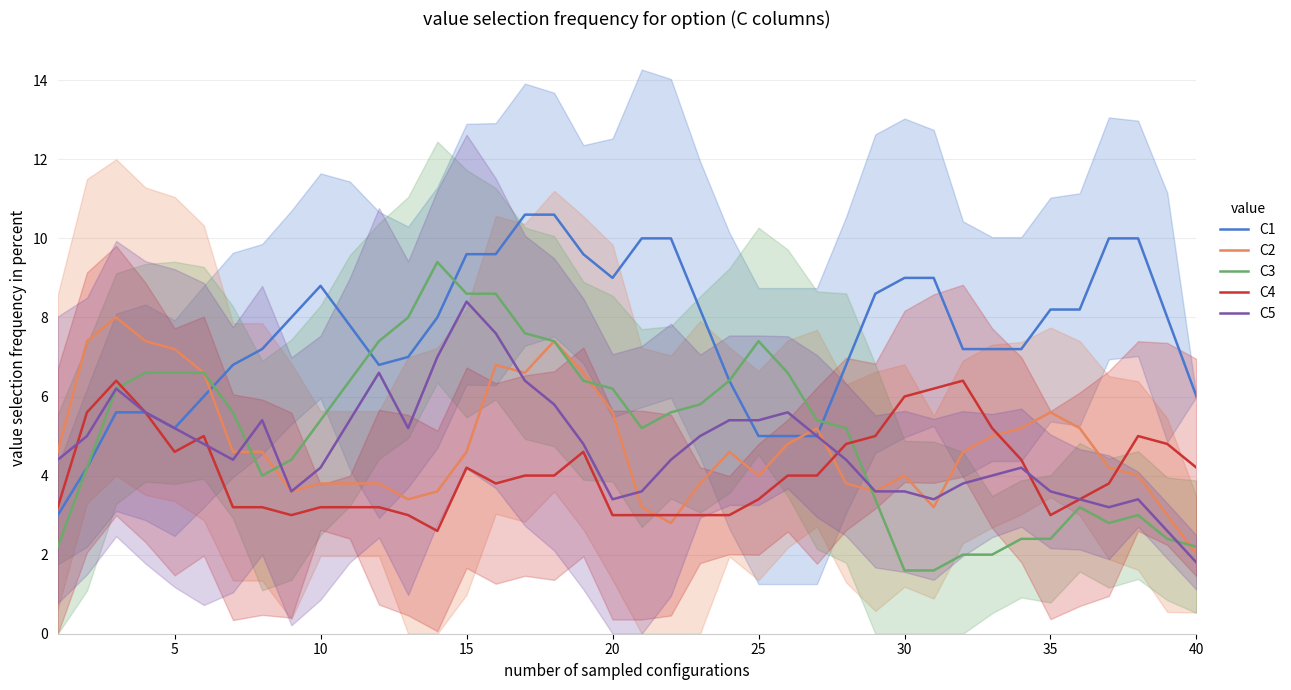

What is the minimum value for C2?

2.0